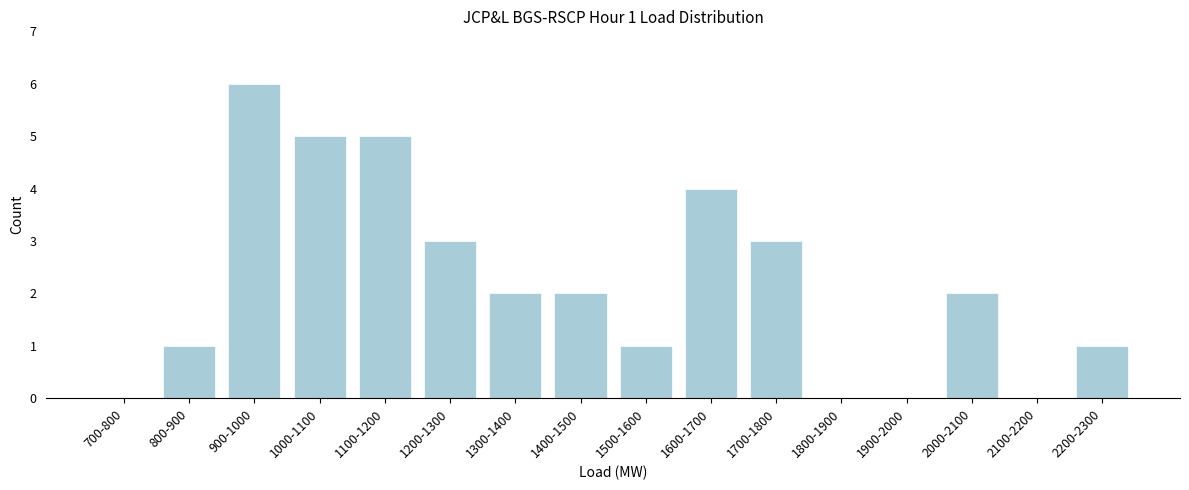

Reading right to left, transcribe all the data shown in this chart.

2200-2300=1	2100-2200=0	2000-2100=2	1900-2000=0	1800-1900=0	1700-1800=3	1600-1700=4	1500-1600=1	1400-1500=2	1300-1400=2	1200-1300=3	1100-1200=5	1000-1100=5	900-1000=6	800-900=1	700-800=0